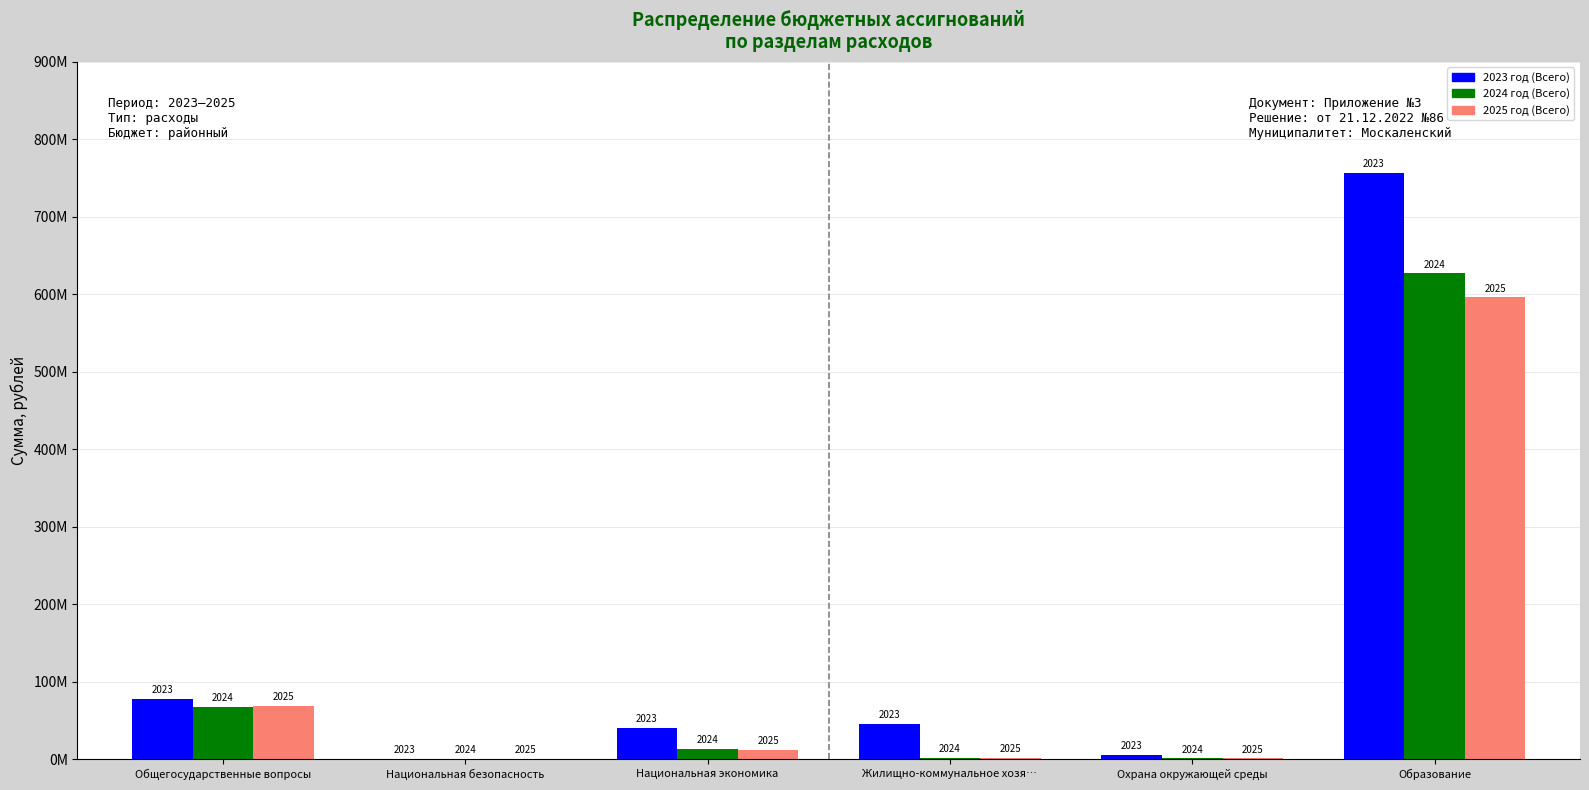

Does the chart contain stacked bars?

No